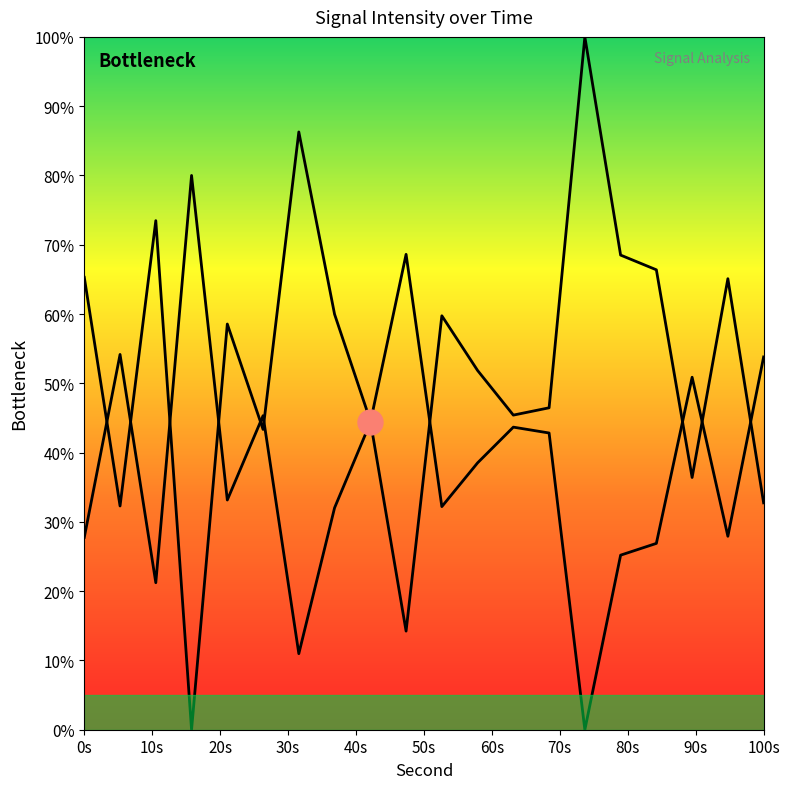

What is the difference between the maximum and minimum values?

100.0